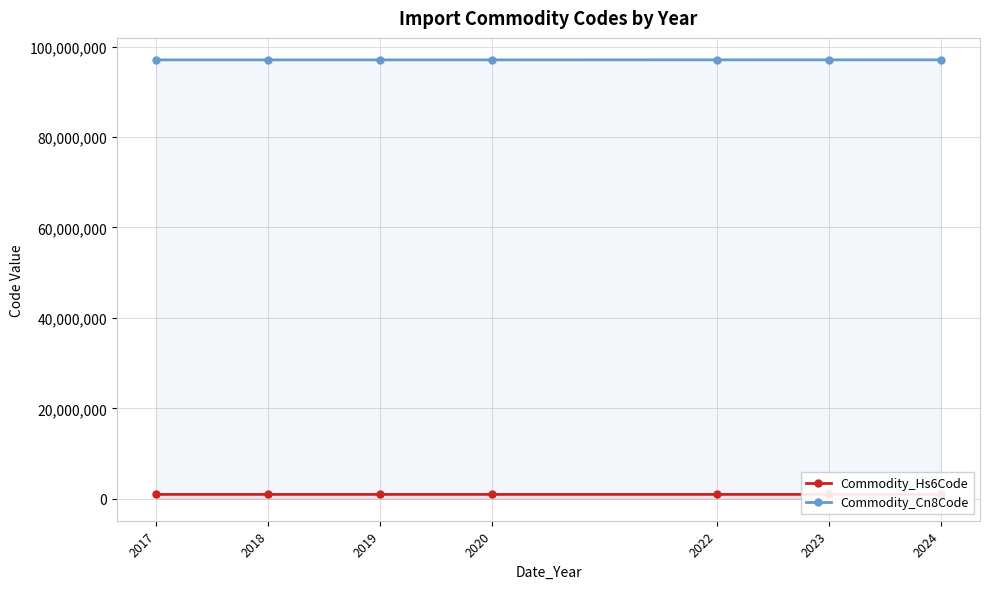

List the series in order of their overall mean, highest first.

Commodity_Cn8Code, Commodity_Hs6Code